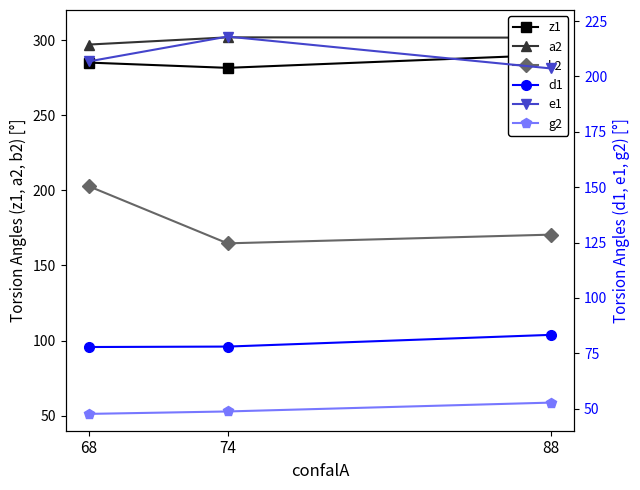

How many lines are shown in the chart?

6